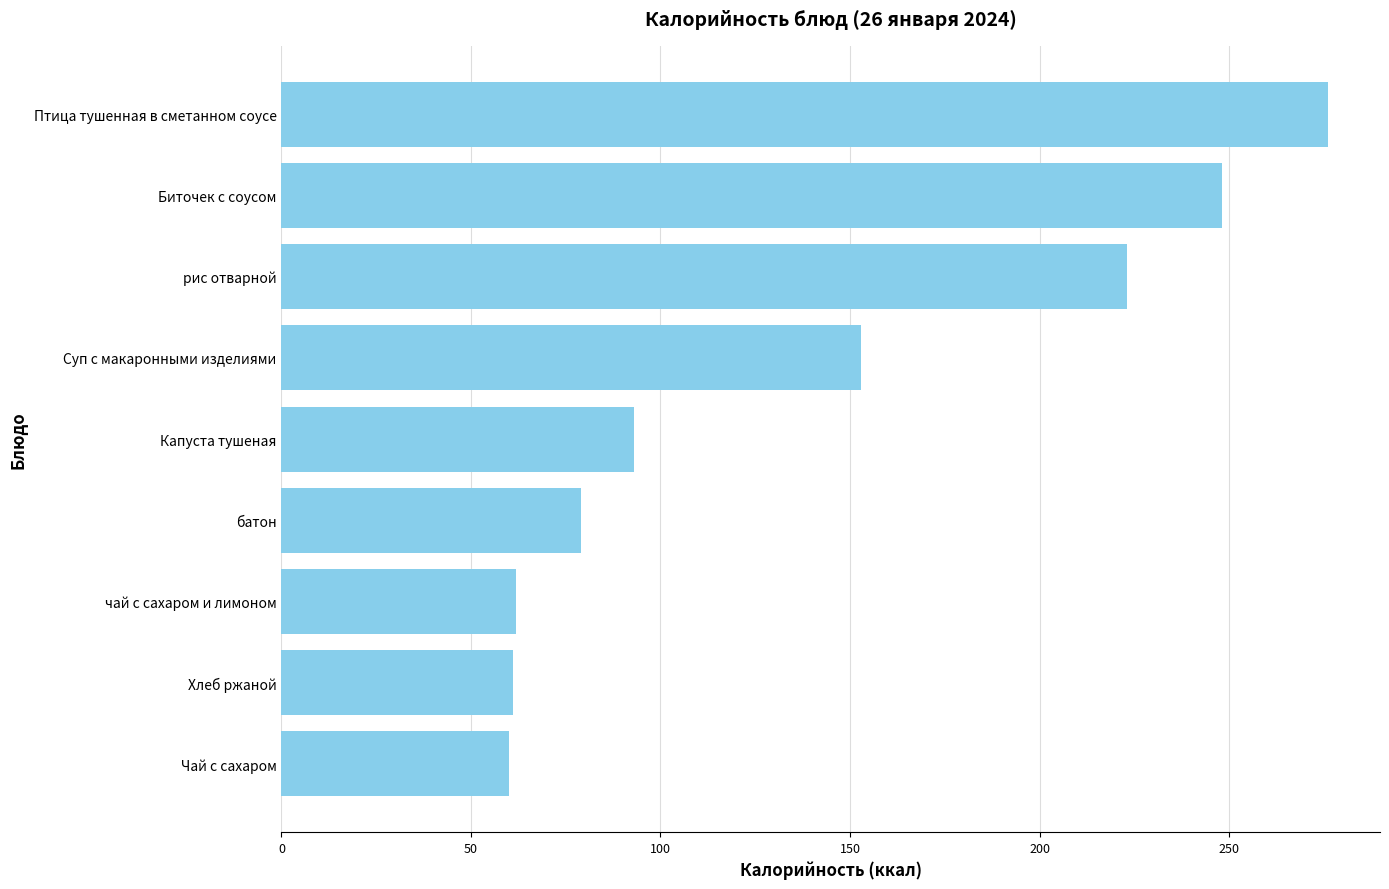

What is the change in value from батон to Капуста тушеная?

+14